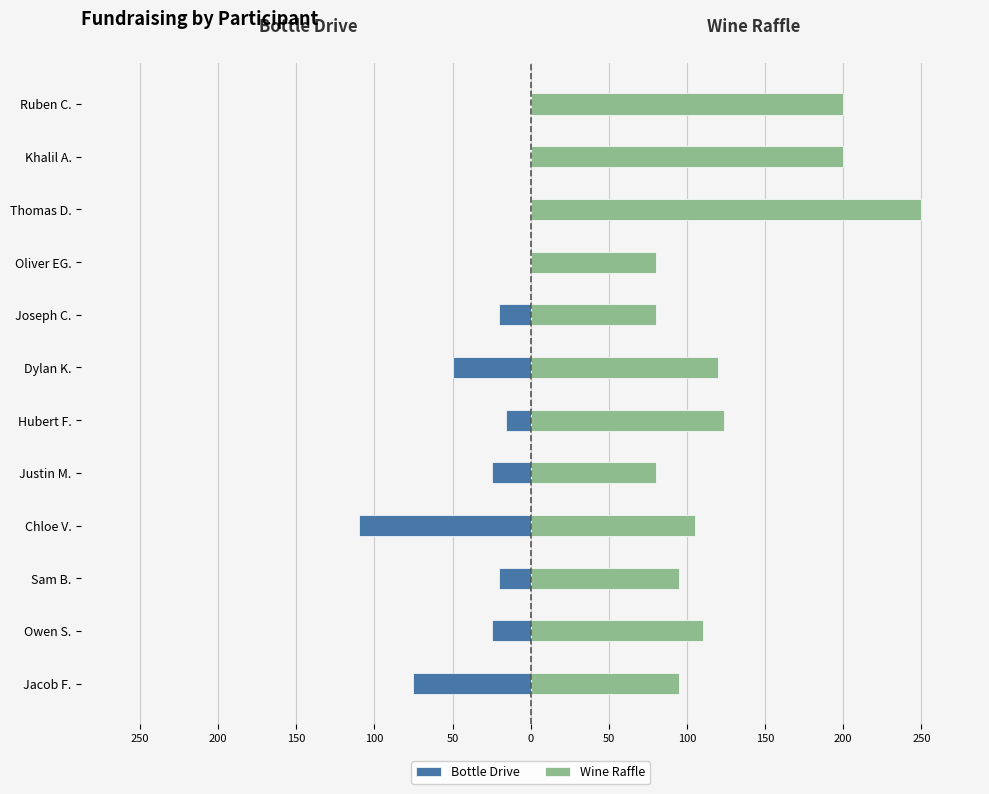

Is it true that Bottle Drive equals -25.0 at Justin M.?

True